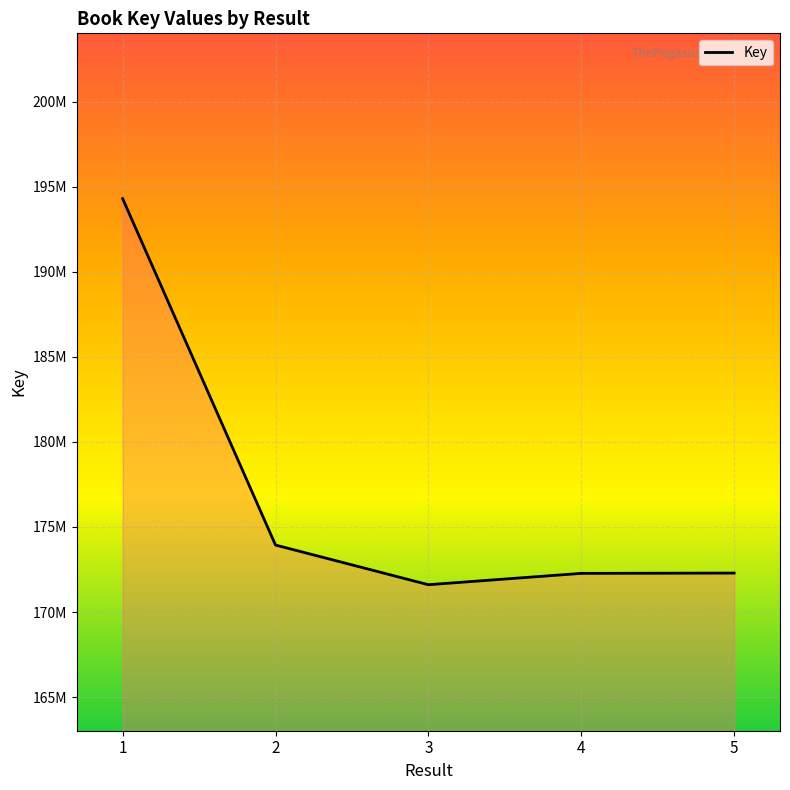

True or false: the data shows 173934898 at 2.

True